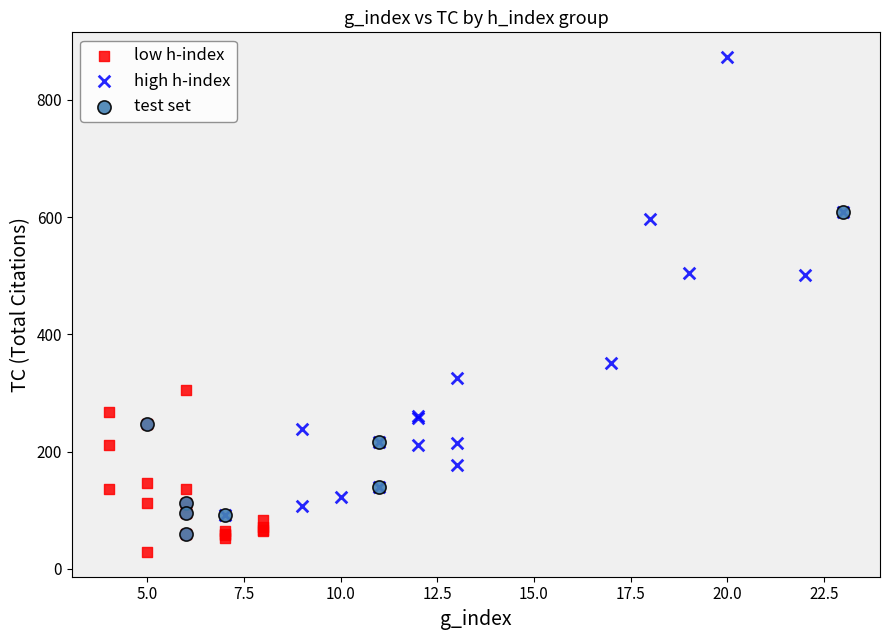

What are all the series names shown in the legend?

low h-index, high h-index, test set